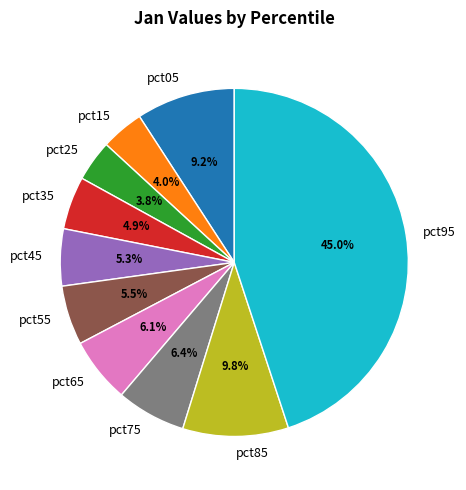

Which slice is the largest?

pct95